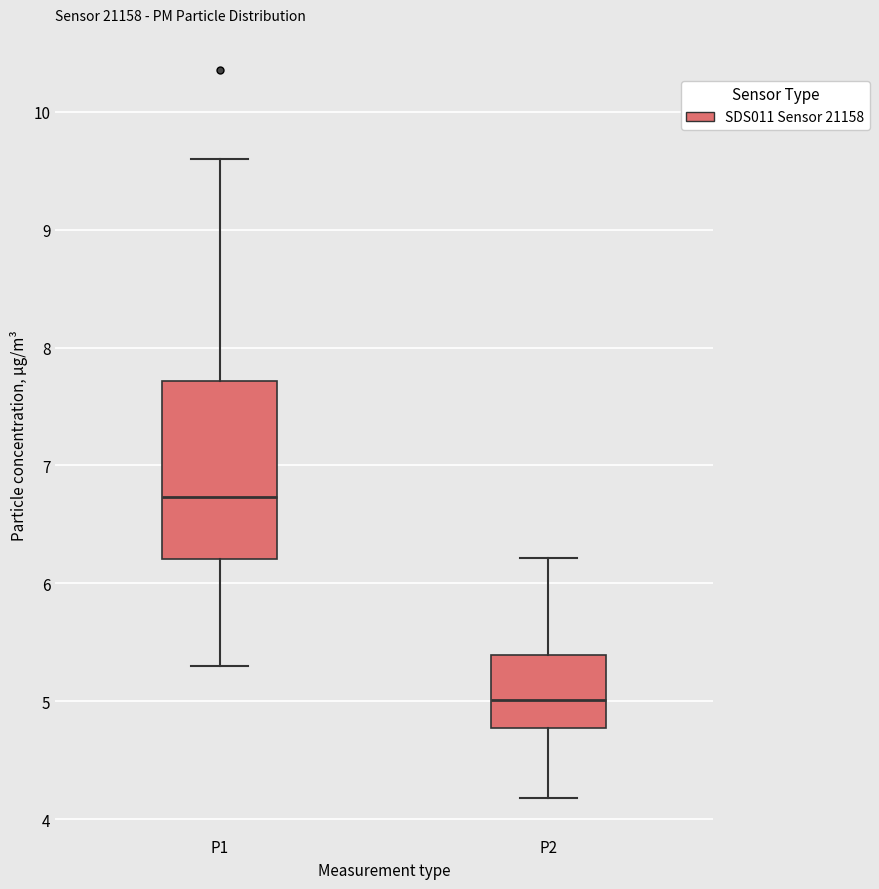

Where does the lower whisker of the box for P1 end on the y-axis? The values are not printed on the chart, so give them approximately, as read against the axis.

5.3